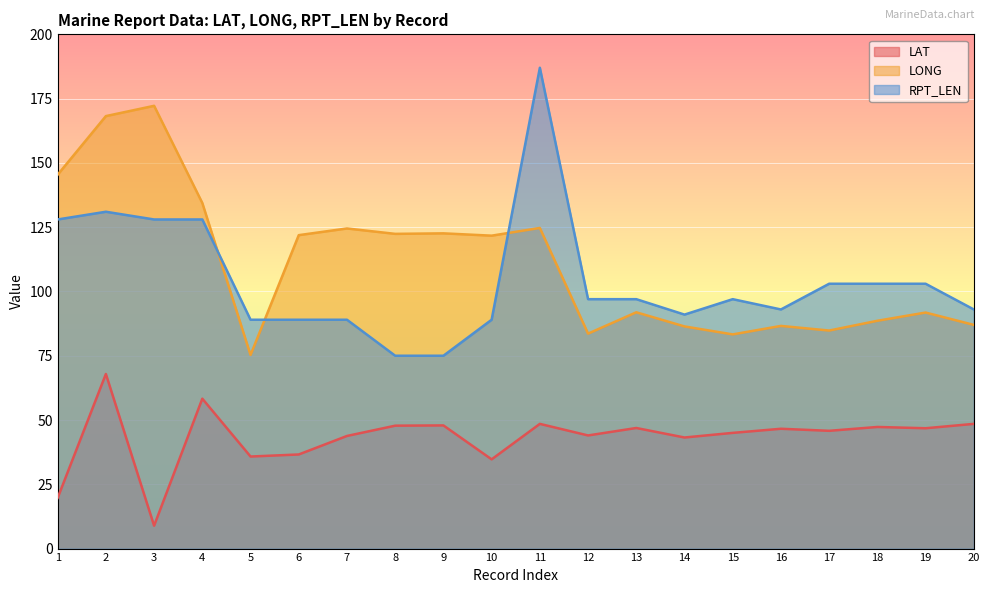

Where is the first local maximum for LONG?

3